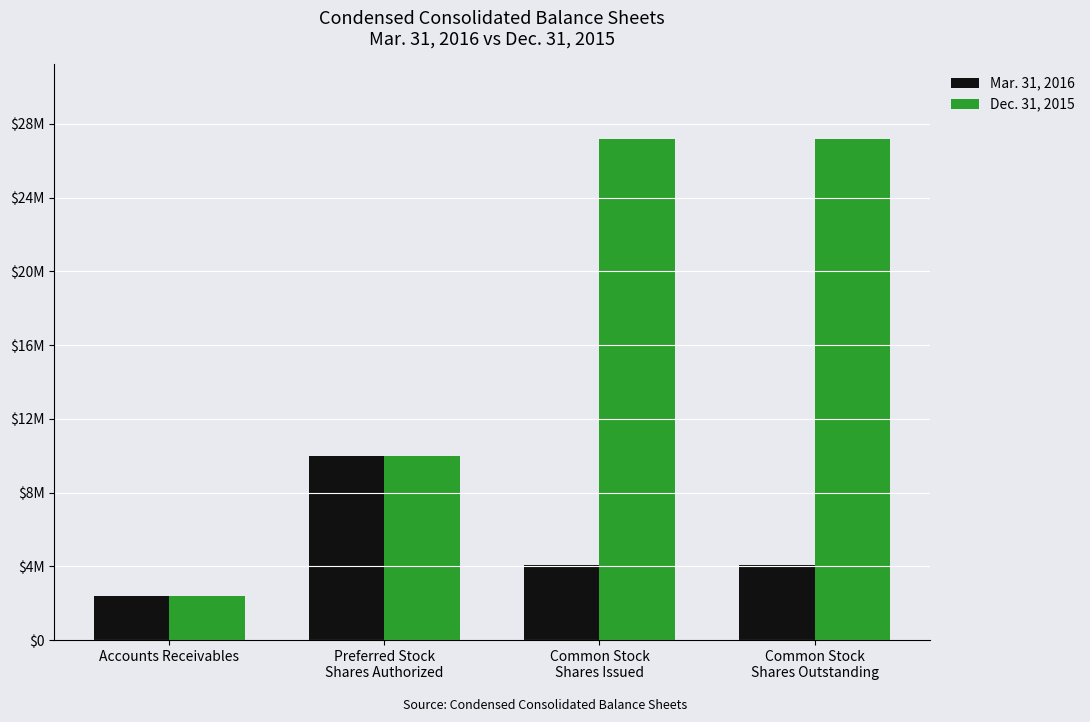

List the series in order of their peak value, highest first.

Dec. 31, 2015, Mar. 31, 2016